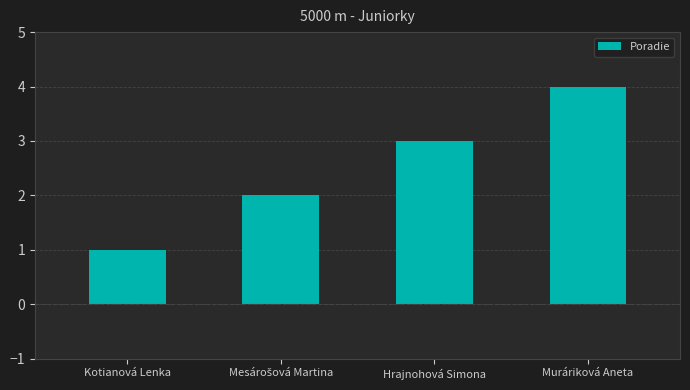

Reading right to left, transcribe all the data shown in this chart.

4	3	2	1